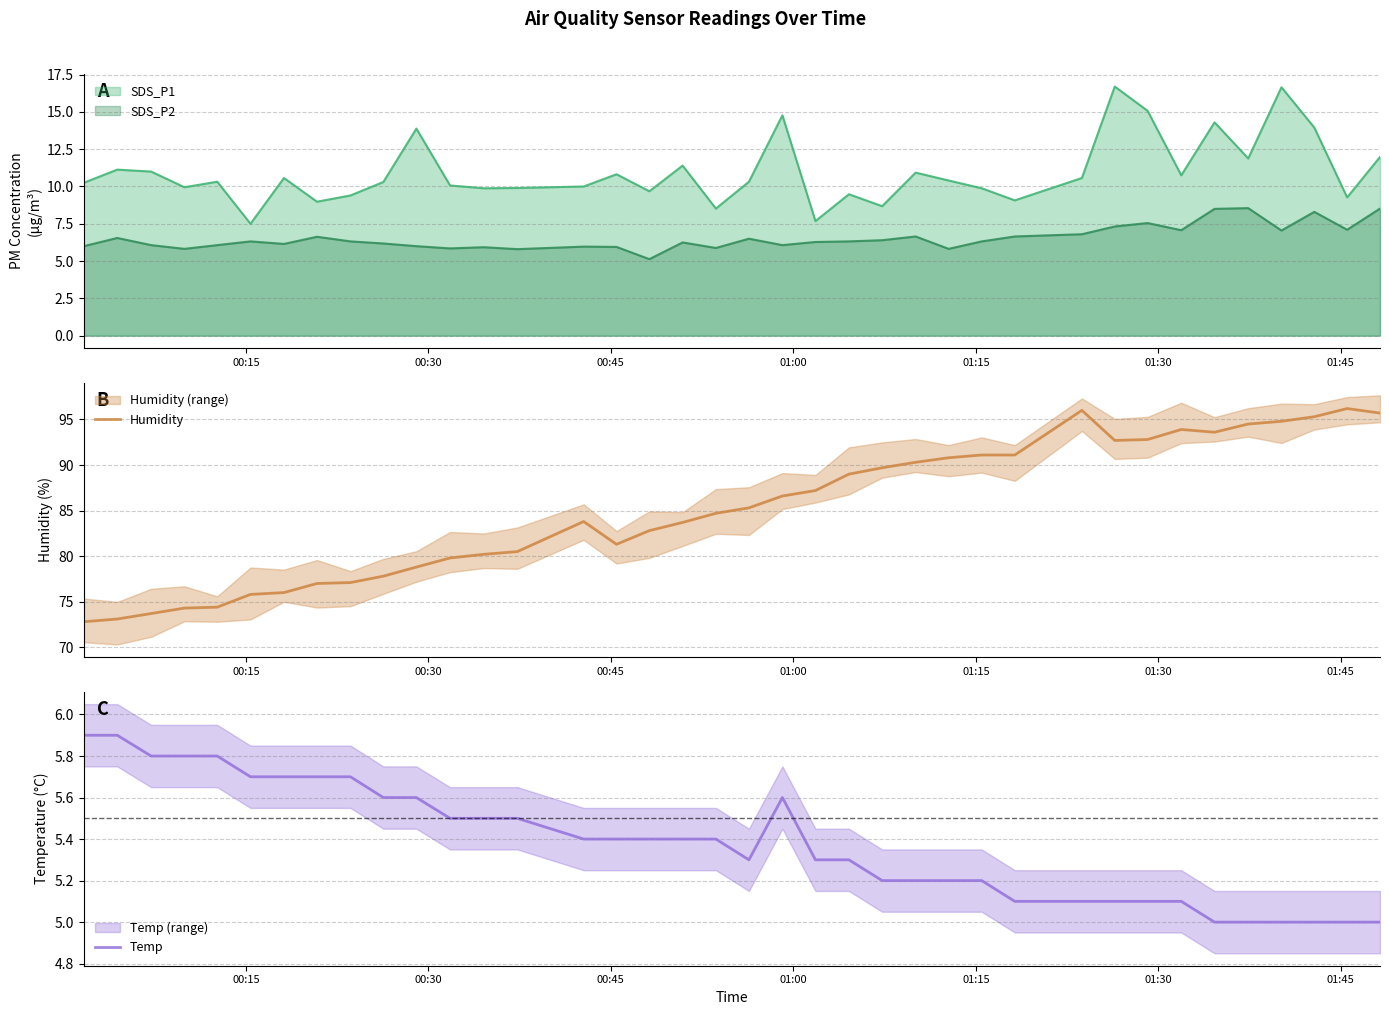

What is the lowest value of the Humidity series?

72.8